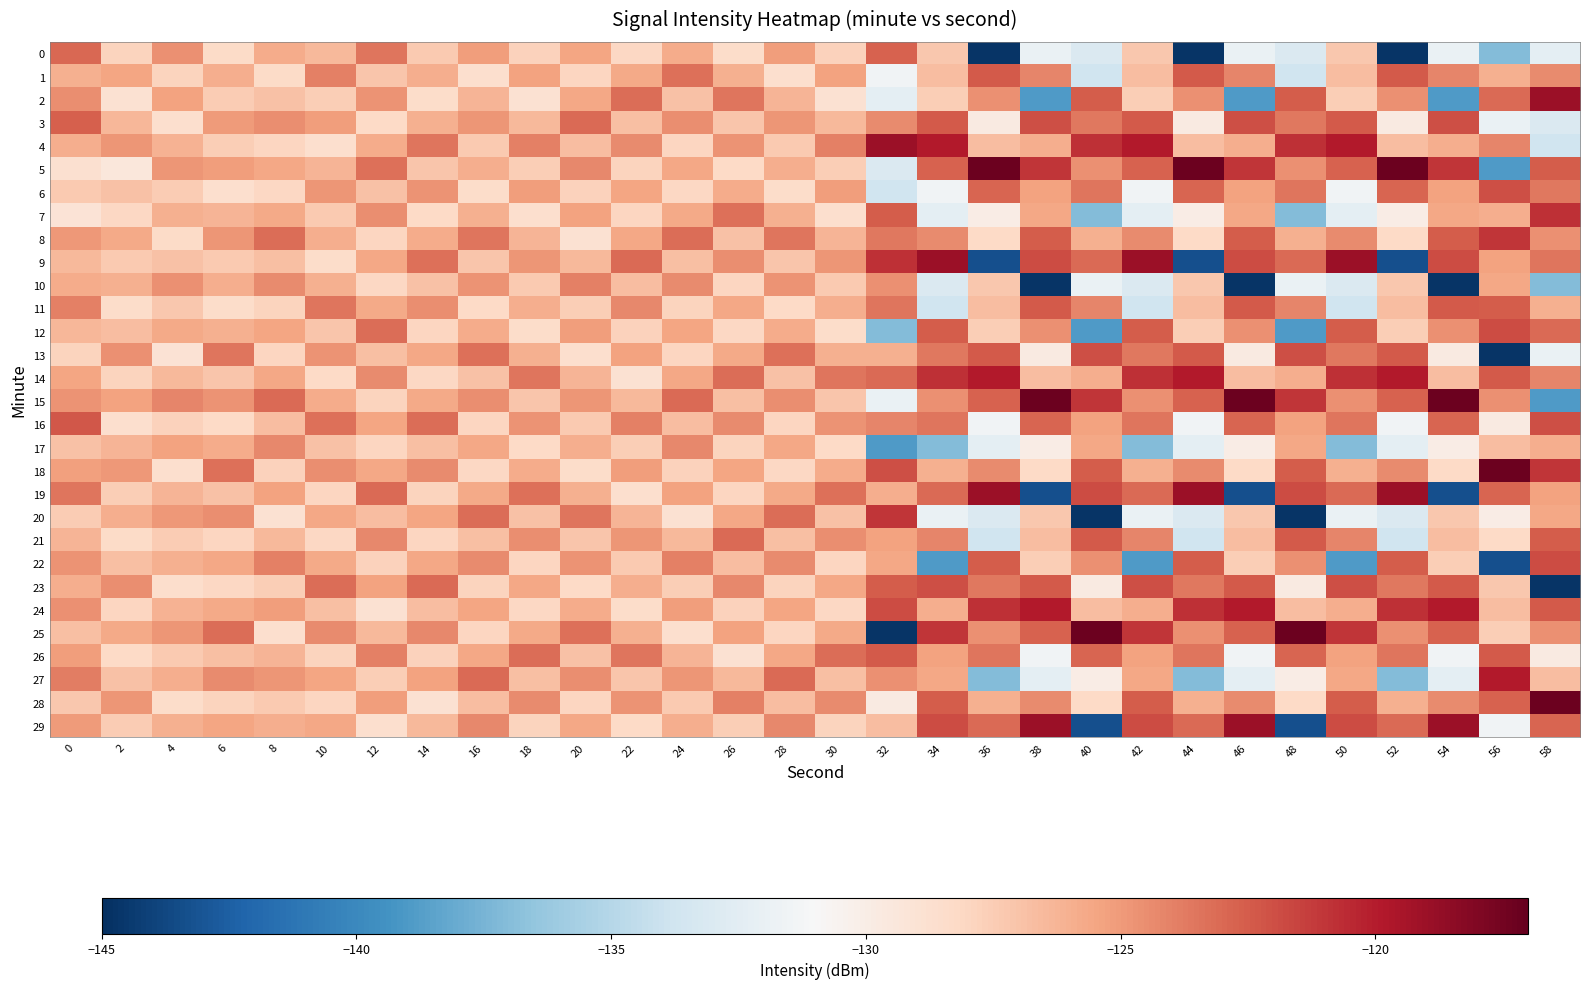

What is the smallest value displayed?

-144.7